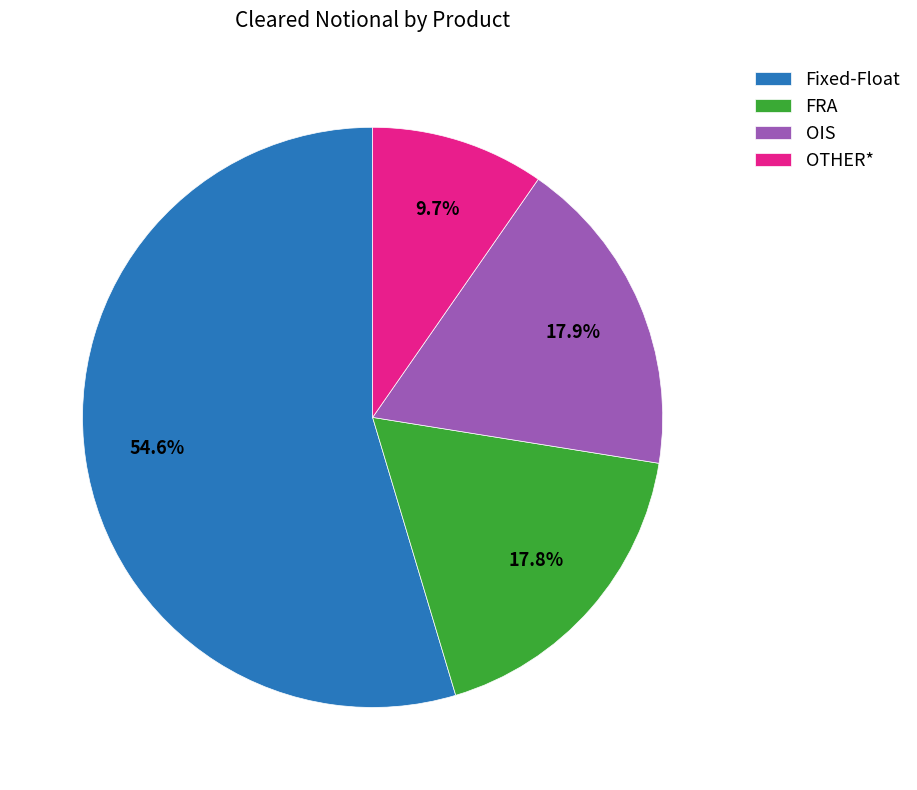

How many slices are in this pie chart?

4